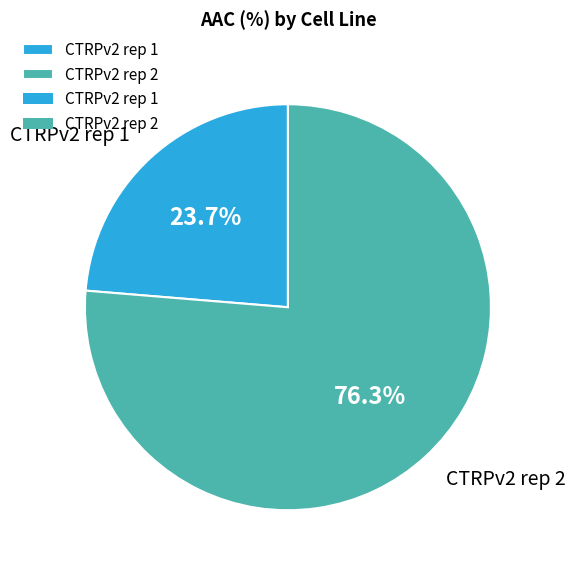

To the nearest percent, what percentage of the pie is CTRPv2 rep 2?

76%